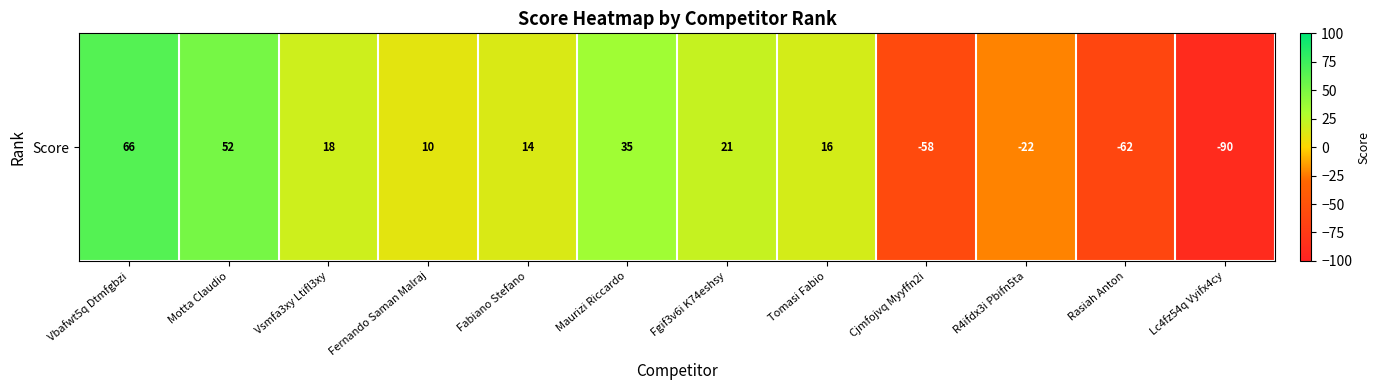

How many values are below 16?

6